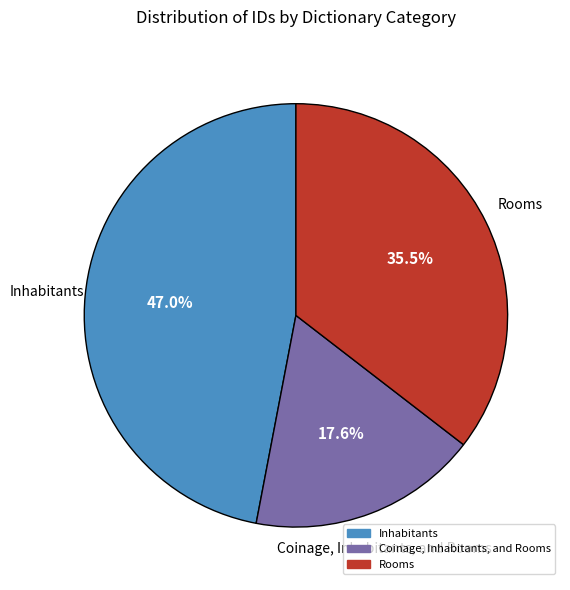

Is there any slice that represents more than half of the pie?

No